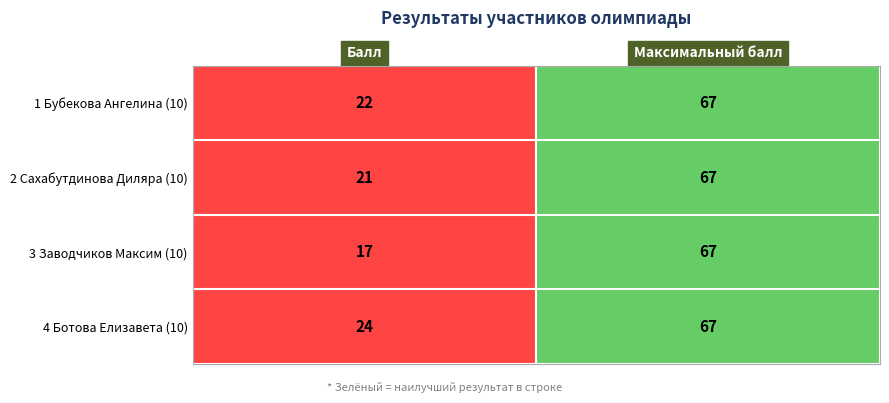

Which series has the widest spread of values?

3 Заводчиков Максим (10)